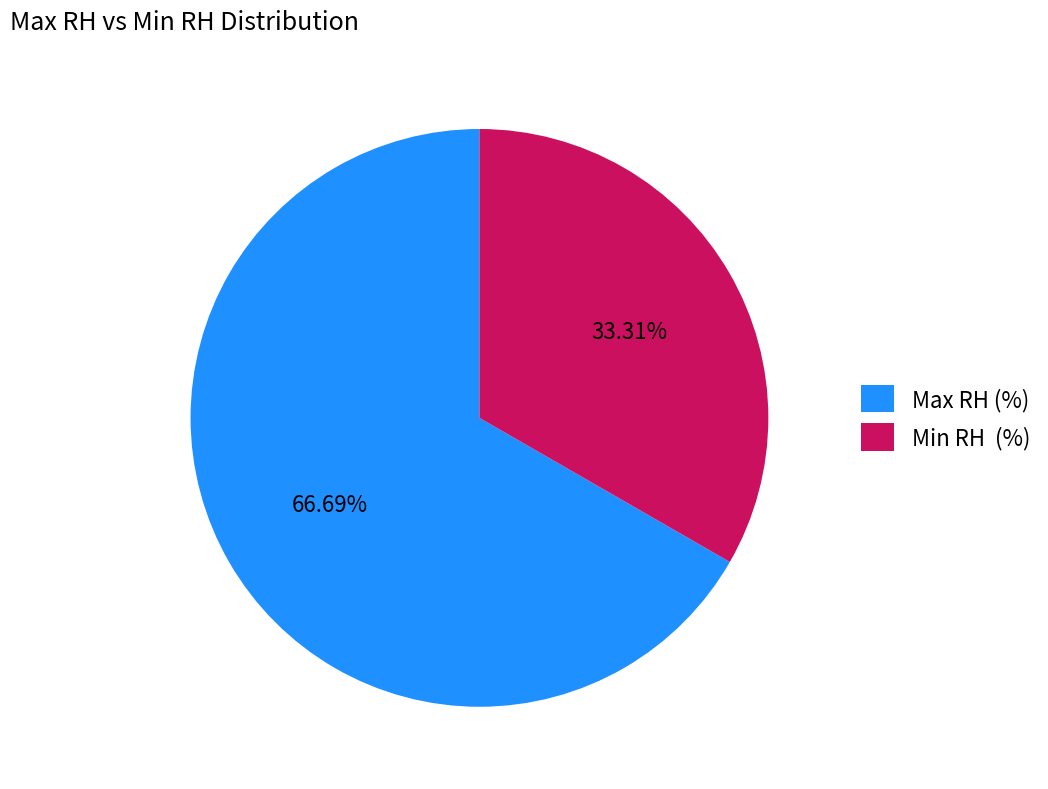

Does Max RH (%) represent more than half of the total?

Yes